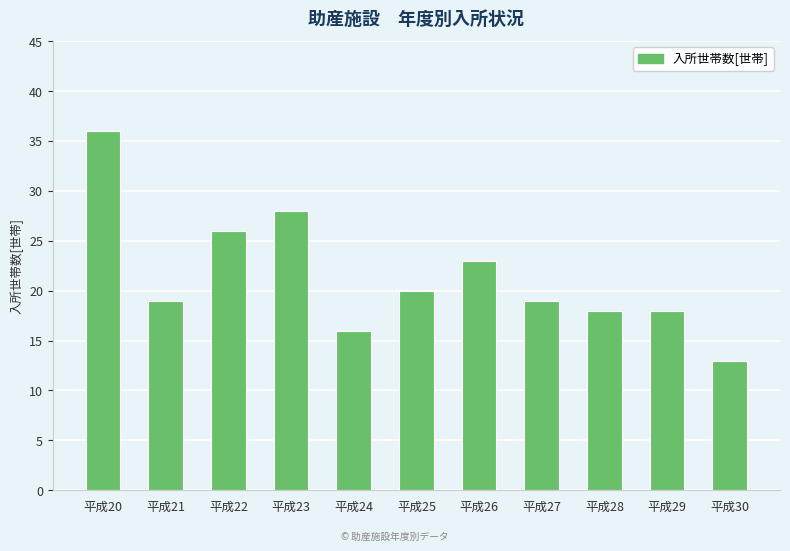

Where does the data first go above 19?

平成20